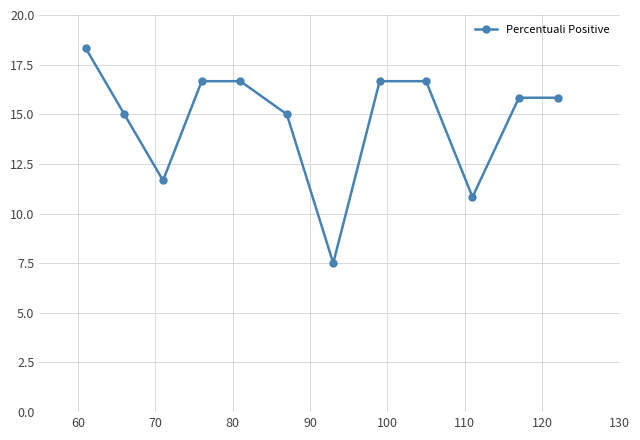

Reading left to right, transcribe all the data shown in this chart.

18.3	15.0	11.7	16.7	16.7	15.0	7.5	16.7	16.7	10.8	15.8	15.8